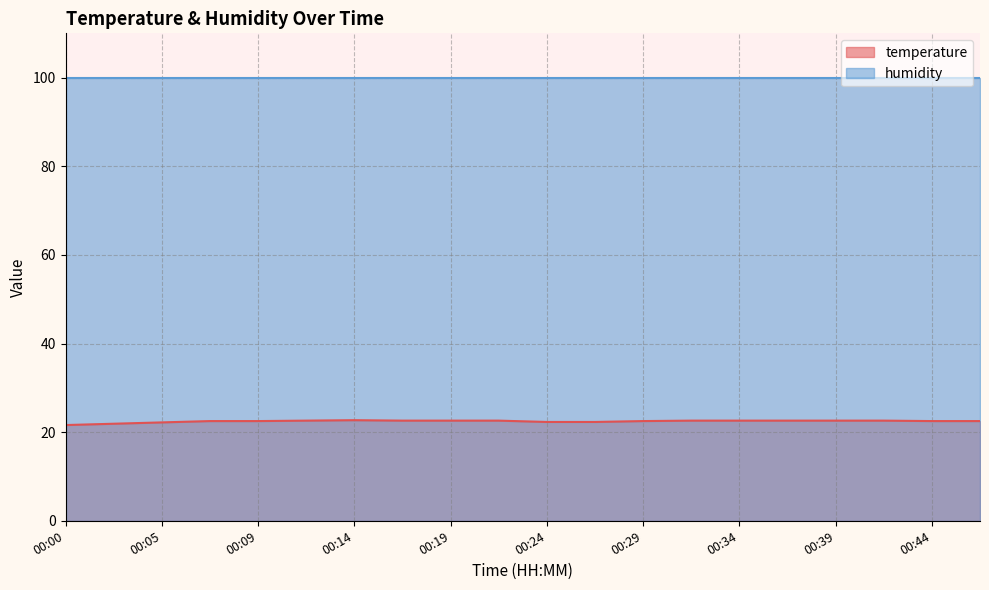

What is the greatest value displayed?

99.9